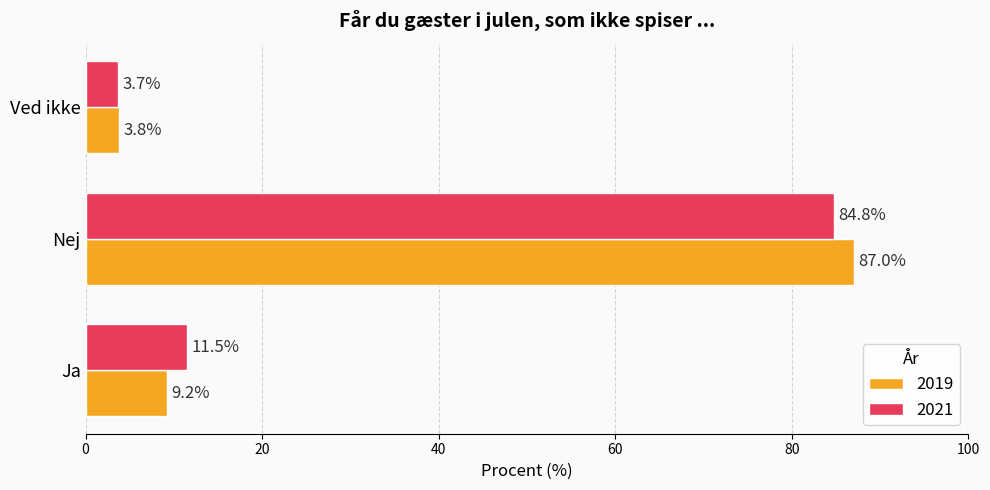

What is the highest value of the 2021 series?

84.8